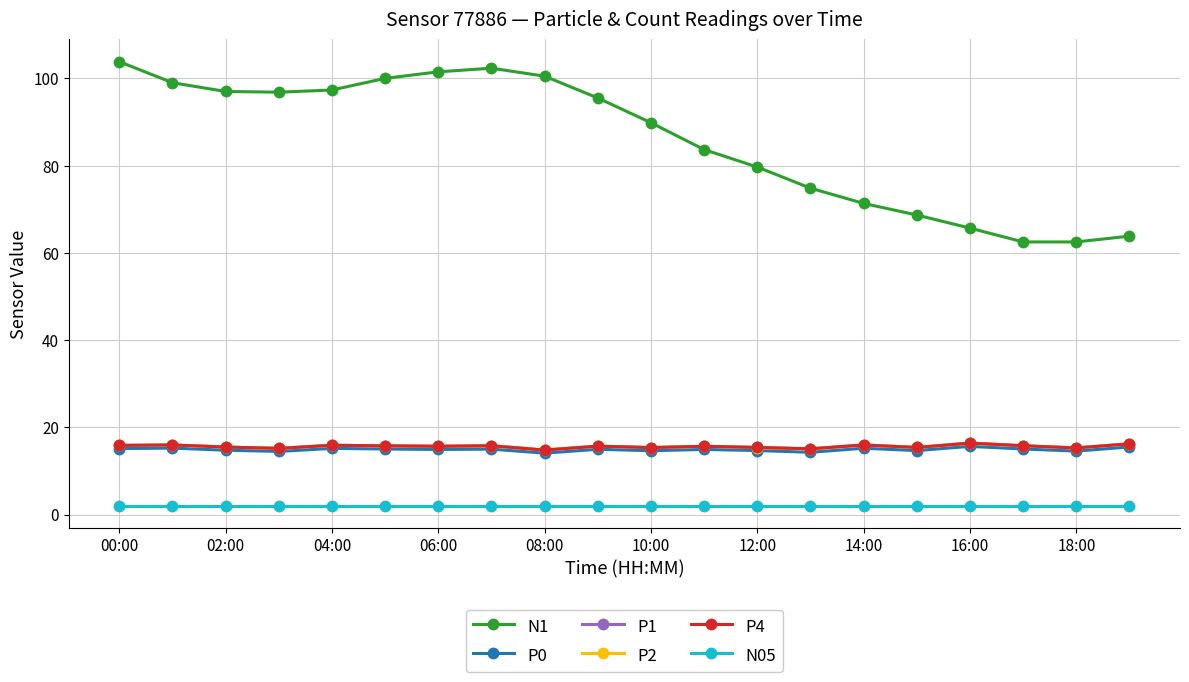

Does the chart have visible grid lines?

Yes